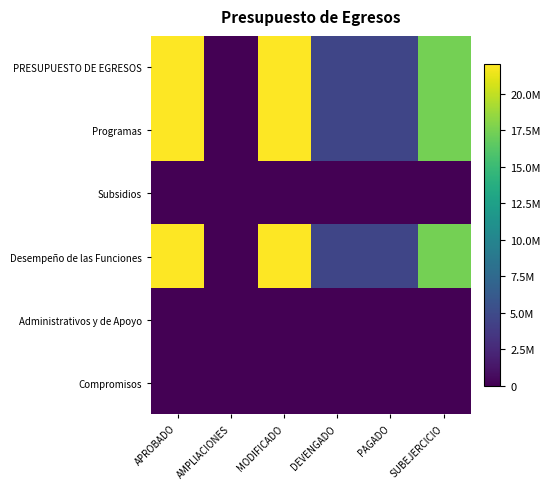

Rank the series at APROBADO from highest to lowest value.

PRESUPUESTO DE EGRESOS, Programas, Desempeño de las Funciones, Subsidios, Administrativos y de Apoyo, Compromisos